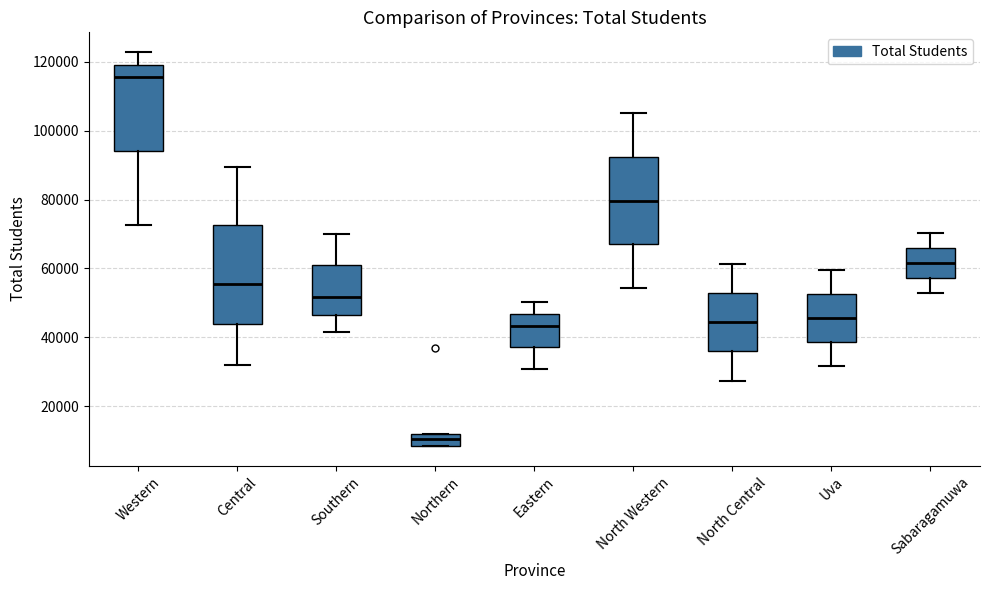

Reading left to right, read every box against the y-axis: the position of its median line, the range the box covers, and the ends of its whiskers. The values are not printed on the chart, so give them approximately, as read against the axis.

Western: median 116000, box 94000 to 120000, whiskers 72000 to 122000
Central: median 56000, box 44000 to 72000, whiskers 32000 to 90000
Southern: median 52000, box 46000 to 60000, whiskers 42000 to 70000
Northern: median 10000, box 8000 to 12000, whiskers 8000 to 12000
Eastern: median 44000, box 38000 to 46000, whiskers 30000 to 50000
North Western: median 80000, box 68000 to 92000, whiskers 54000 to 106000
North Central: median 44000, box 36000 to 52000, whiskers 28000 to 62000
Uva: median 46000, box 38000 to 52000, whiskers 32000 to 60000
Sabaragamuwa: median 62000, box 58000 to 66000, whiskers 52000 to 70000